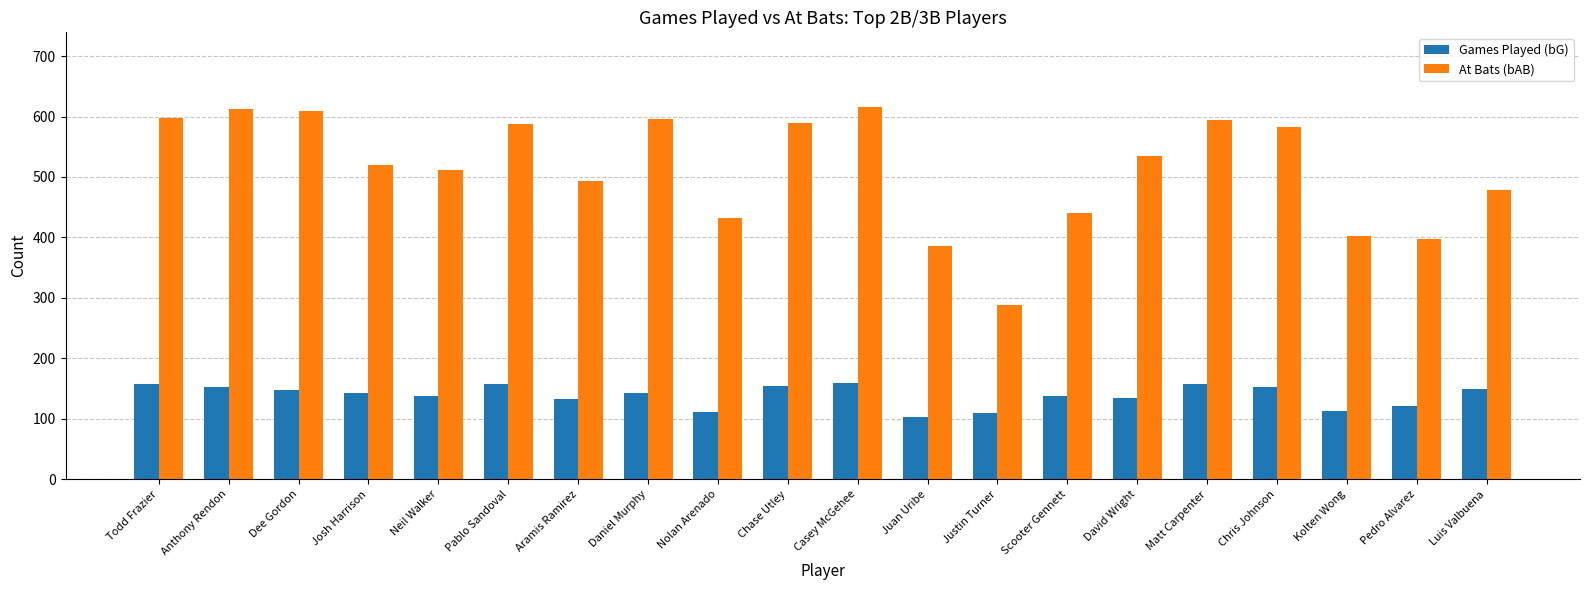

What is the difference between the maximum and minimum values in the At Bats (bAB) series?

328